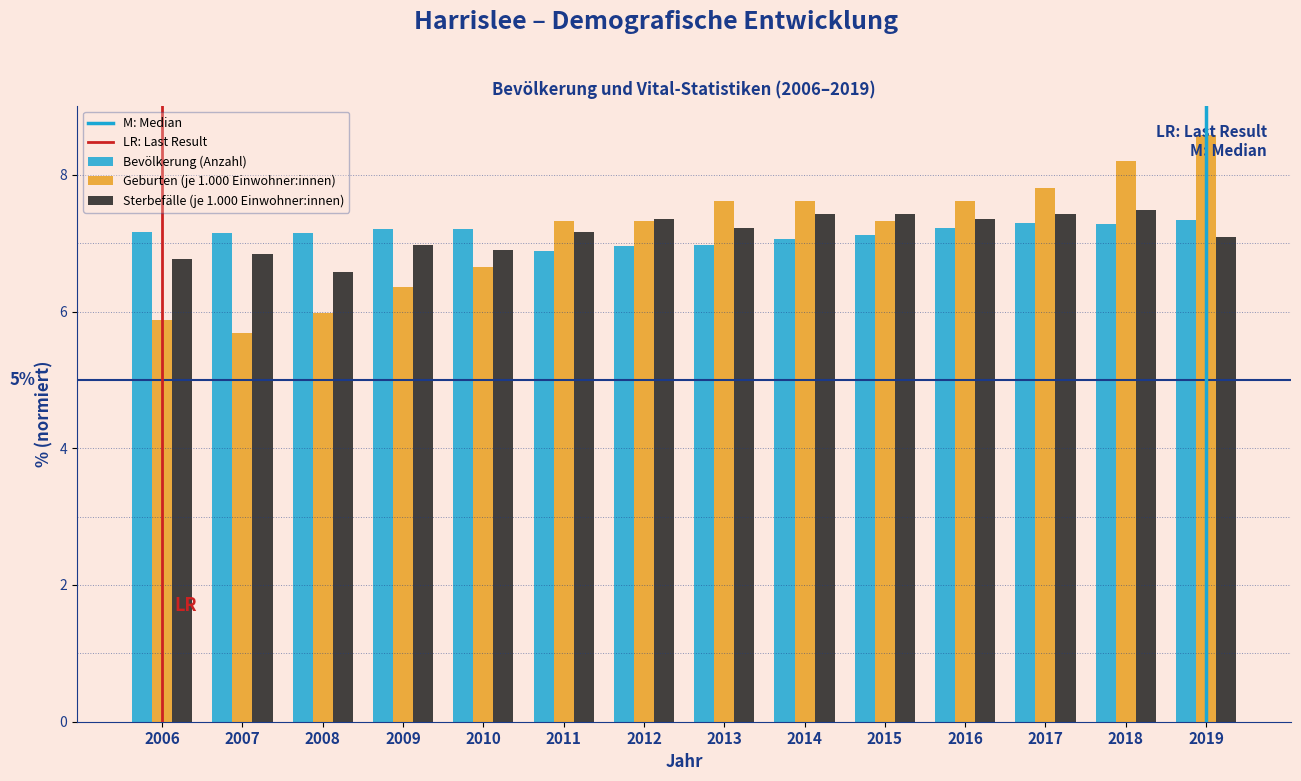

Which category has the highest value across all series?

2019